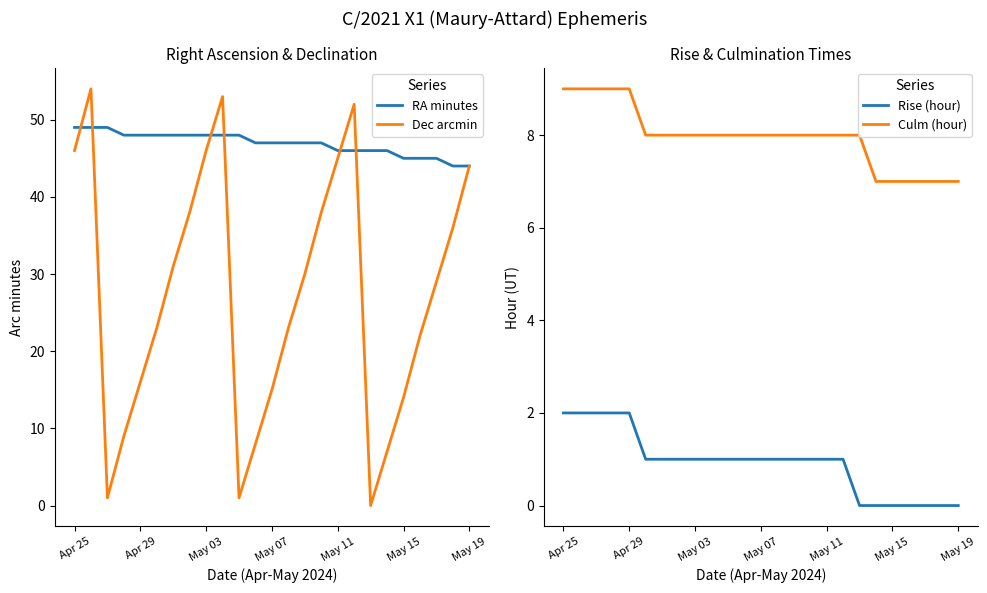

Between 7 and 14, which series saw the biggest shift?

Dec arcmin